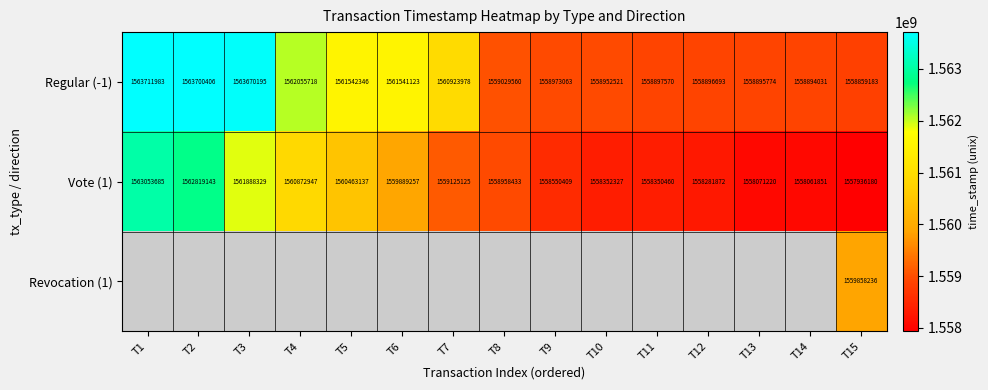

At which label is Regular (-1) closest to 1561285583?

T6